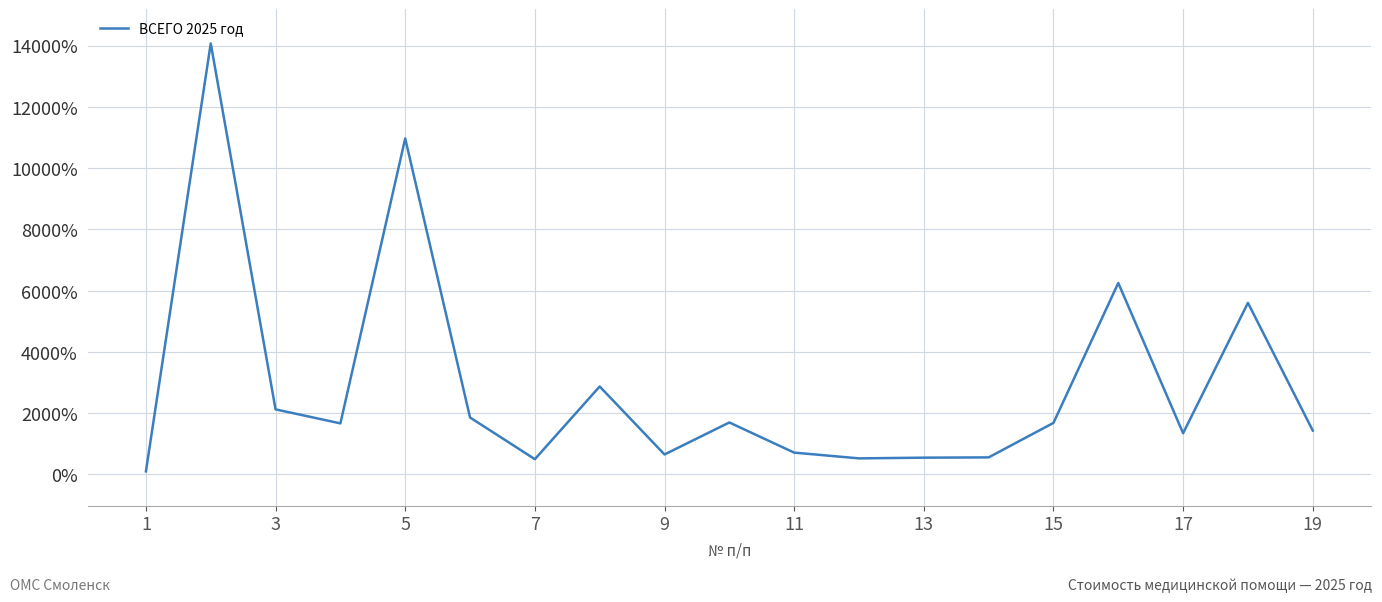

Does the chart have visible grid lines?

Yes